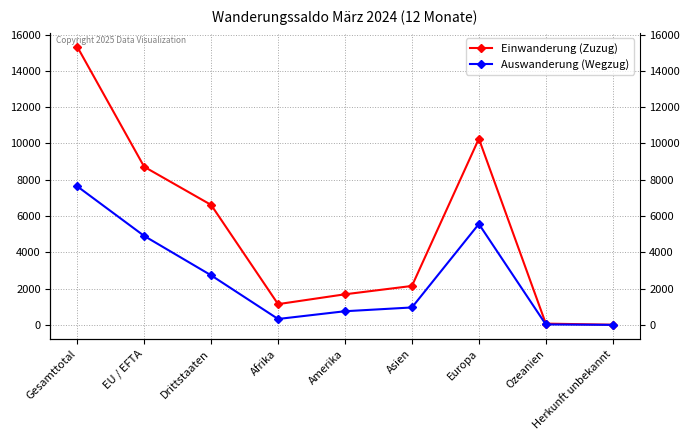

True or false: Auswanderung (Wegzug) and Einwanderung (Zuzug) cross at least once.

False